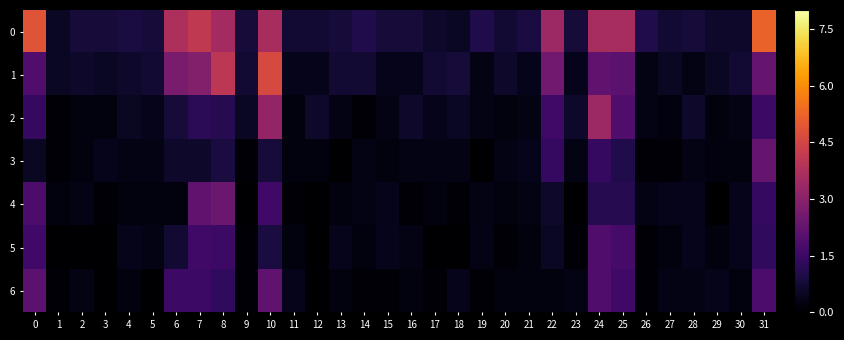

Reading right to left, extract all data points from this chart.

0: 31=5.2	30=0.6	29=0.6	28=0.8	27=0.7	26=1.0	25=3.6	24=3.6	23=0.8	22=3.4	21=0.9	20=0.7	19=1.0	18=0.5	17=0.6	16=0.8	15=0.8	14=1.0	13=0.8	12=0.7	11=0.7	10=3.6	9=0.8	8=3.5	7=4.1	6=3.7	5=0.8	4=0.9	3=0.8	2=0.8	1=0.5	0=4.9
1: 31=2.3	30=0.7	29=0.5	28=0.3	27=0.5	26=0.3	25=2.1	24=2.2	23=0.4	22=2.5	21=0.4	20=0.6	19=0.3	18=0.8	17=0.7	16=0.4	15=0.4	14=0.7	13=0.7	12=0.4	11=0.4	10=4.6	9=0.7	8=4.0	7=2.9	6=2.7	5=0.7	4=0.6	3=0.5	2=0.6	1=0.5	0=1.9
2: 31=1.5	30=0.3	29=0.2	28=0.6	27=0.2	26=0.3	25=1.9	24=3.4	23=0.6	22=1.6	21=0.3	20=0.2	19=0.3	18=0.5	17=0.4	16=0.6	15=0.3	14=0.1	13=0.3	12=0.6	11=0.2	10=3.2	9=0.5	8=1.1	7=1.2	6=0.8	5=0.4	4=0.5	3=0.2	2=0.2	1=0.1	0=1.4
3: 31=2.3	30=0.2	29=0.2	28=0.3	27=0.1	26=0.1	25=1.0	24=1.4	23=0.3	22=1.4	21=0.4	20=0.3	19=0.0	18=0.3	17=0.3	16=0.3	15=0.2	14=0.3	13=0.0	12=0.2	11=0.2	10=0.8	9=0.1	8=0.9	7=0.6	6=0.6	5=0.3	4=0.3	3=0.4	2=0.2	1=0.1	0=0.5
4: 31=1.4	30=0.4	29=0.0	28=0.4	27=0.4	26=0.3	25=1.1	24=1.1	23=0.0	22=0.6	21=0.3	20=0.2	19=0.3	18=0.1	17=0.2	16=0.1	15=0.4	14=0.3	13=0.2	12=0.0	11=0.1	10=1.6	9=0.0	8=2.4	7=2.2	6=0.2	5=0.2	4=0.2	3=0.1	2=0.3	1=0.2	0=1.8
5: 31=1.3	30=0.4	29=0.2	28=0.4	27=0.2	26=0.1	25=1.7	24=1.9	23=0.1	22=0.5	21=0.2	20=0.1	19=0.3	18=0.0	17=0.0	16=0.3	15=0.4	14=0.2	13=0.4	12=0.0	11=0.2	10=0.9	9=0.1	8=1.5	7=1.6	6=0.7	5=0.3	4=0.4	3=0.0	2=0.0	1=0.0	0=1.6
6: 31=1.8	30=0.2	29=0.4	28=0.3	27=0.3	26=0.1	25=1.6	24=1.9	23=0.3	22=0.2	21=0.2	20=0.2	19=0.1	18=0.4	17=0.1	16=0.2	15=0.1	14=0.1	13=0.2	12=0.0	11=0.4	10=2.2	9=0.1	8=1.3	7=1.5	6=1.5	5=0.0	4=0.2	3=0.0	2=0.3	1=0.1	0=2.1